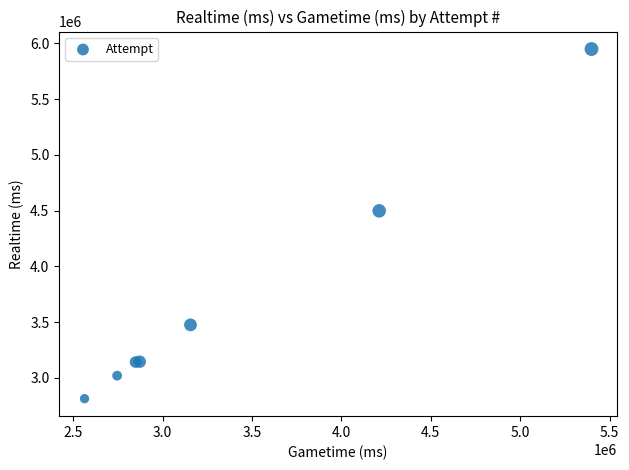

What Y value in the scatter plot is closest to 4381526?

4498358